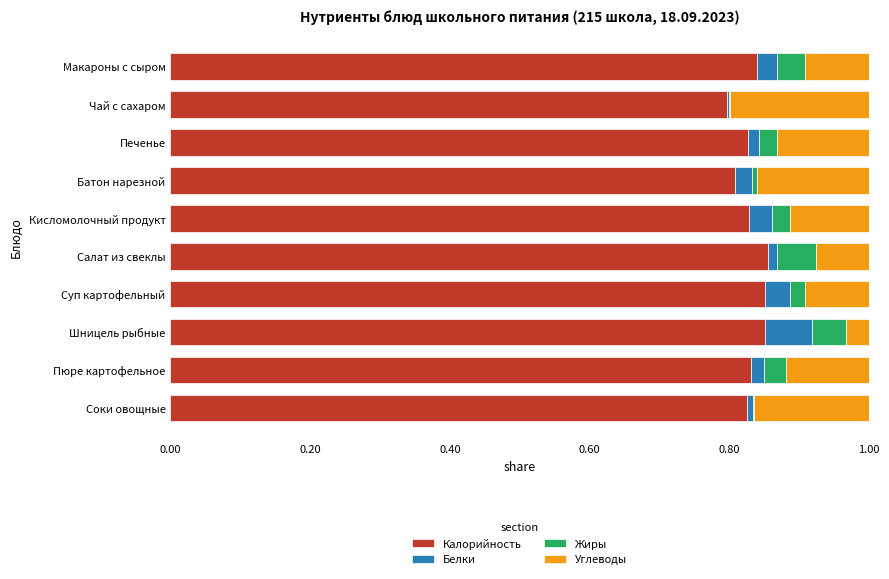

What is the total value across all series at Макароны с сыром?

1.0